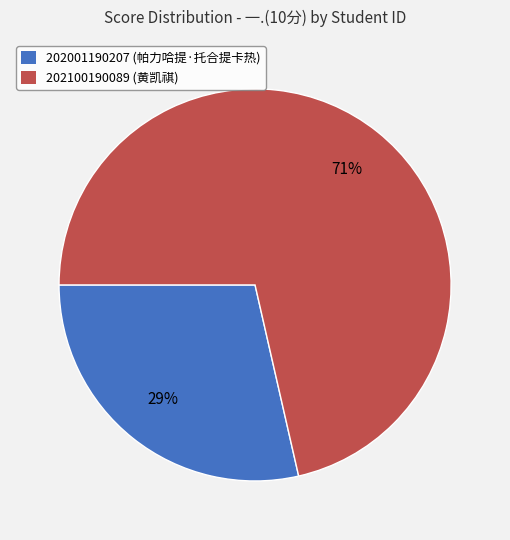

How many segments does this pie chart have?

2